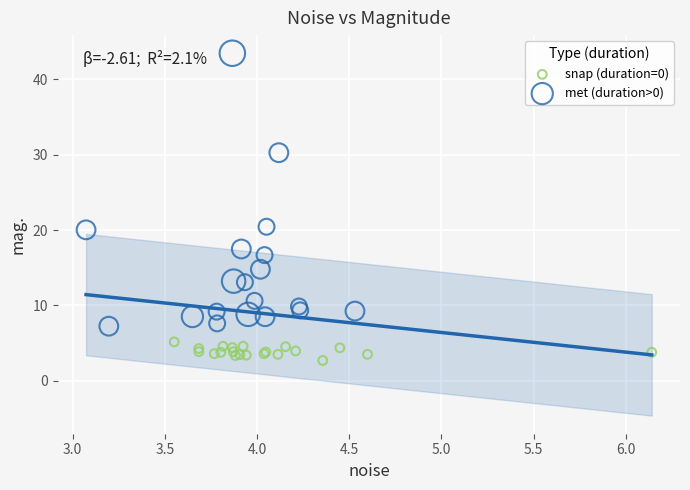

What are all the series names shown in the legend?

snap (duration=0), met (duration>0)